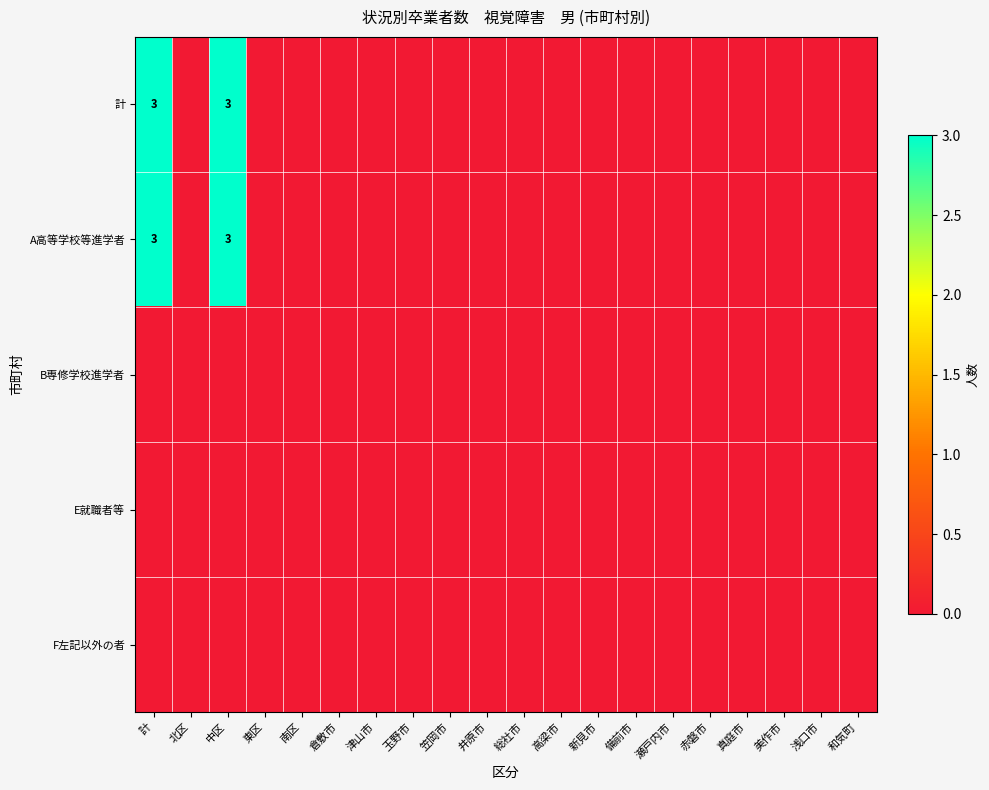

The value of A高等学校等進学者 at 計 is 3. True or false?

True